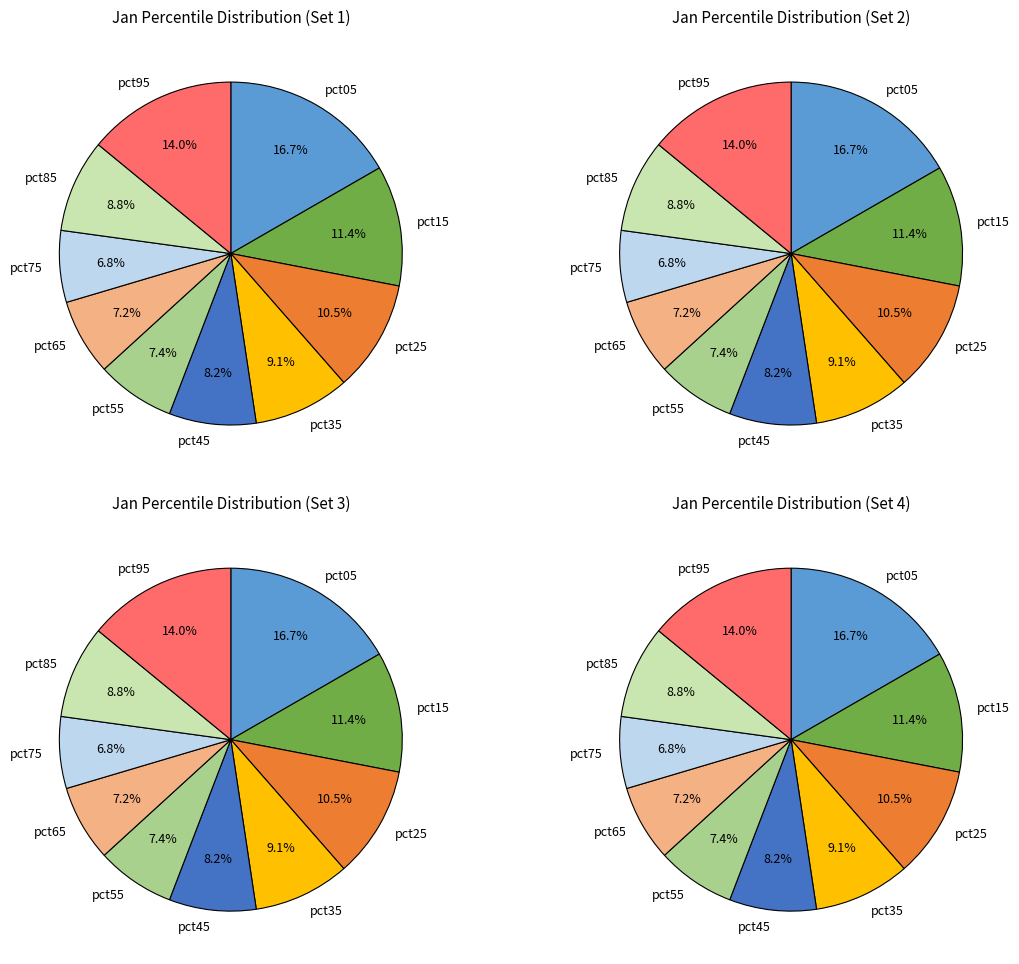

How many slices are in this pie chart?

10